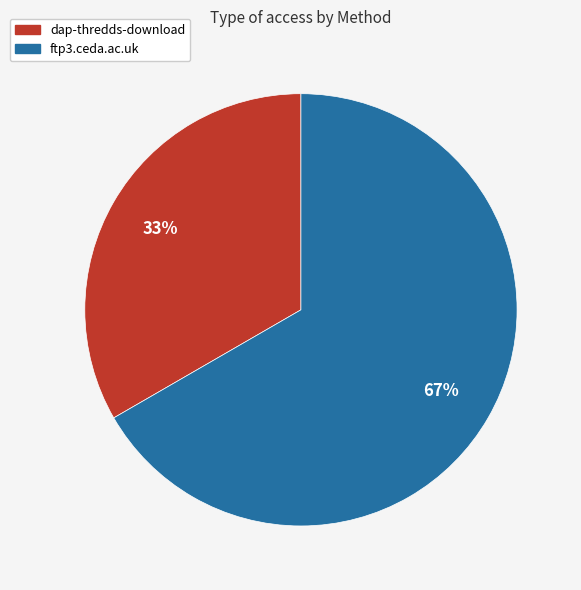

Is it true that dap-thredds-download is 25% of the pie?

False